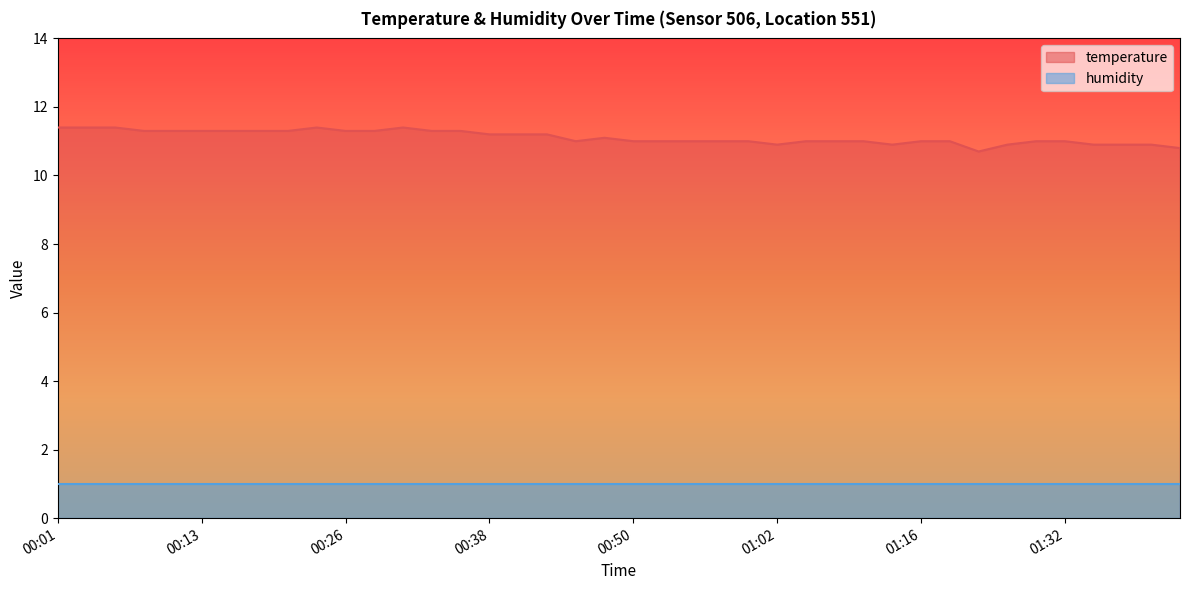

Reading right to left, what are all the values shown in this chart?

10.8	10.9	10.9	10.9	11.0	11.0	10.9	10.7	11.0	11.0	10.9	11.0	11.0	11.0	10.9	11.0	11.0	11.0	11.0	11.0	11.1	11.0	11.2	11.2	11.2	11.3	11.3	11.4	11.3	11.3	11.4	11.3	11.3	11.3	11.3	11.3	11.3	11.4	11.4	11.4